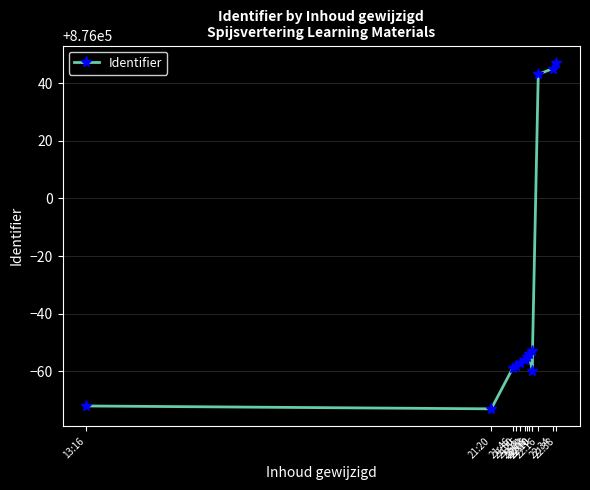

True or false: the data has more than 0 interior local peaks.

True